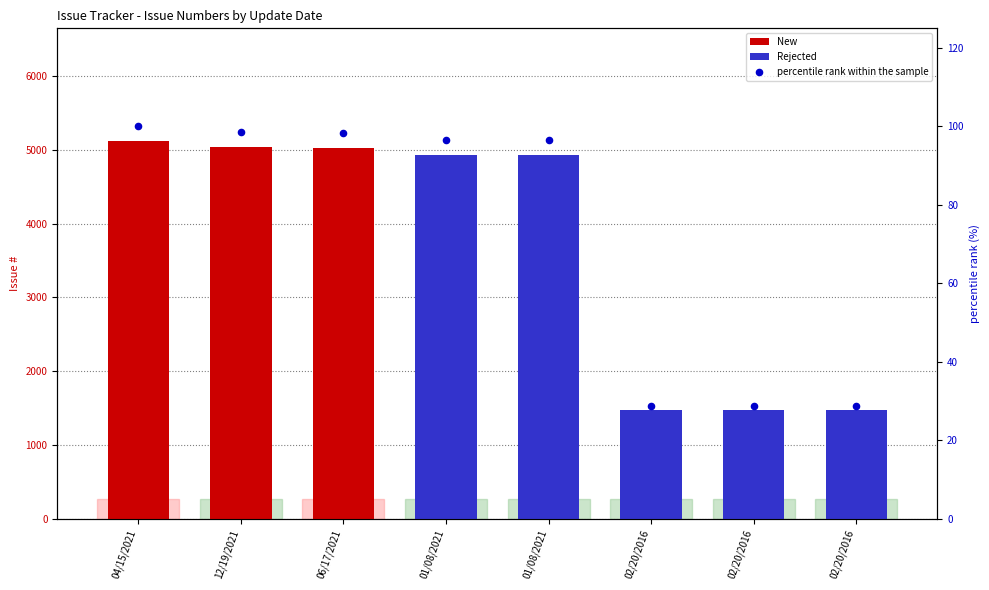

What are all the series names shown in the legend?

New, Rejected, percentile rank within the sample